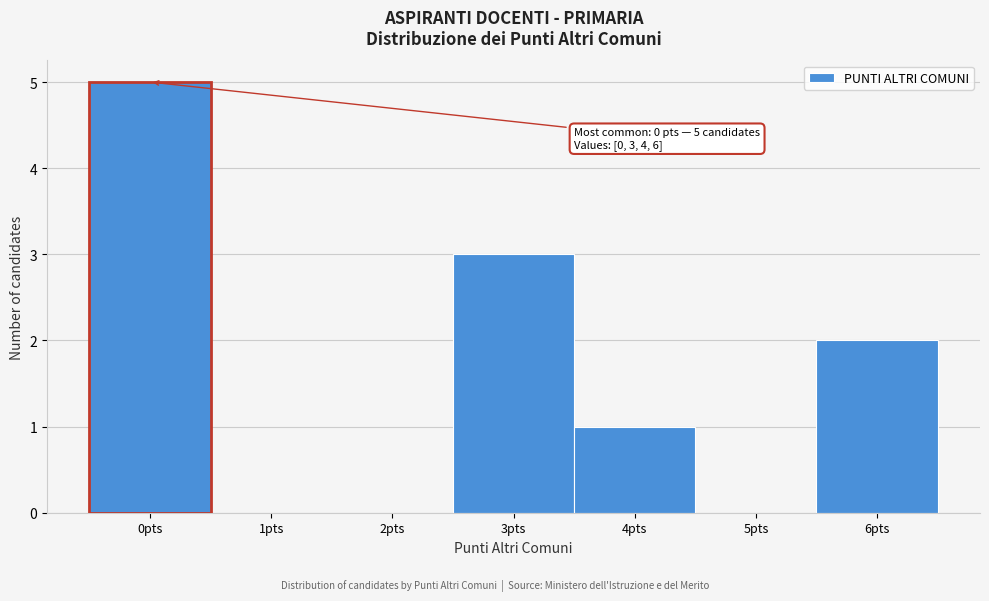

Which range on the x-axis has the tallest bar?

-0.5 to 0.5